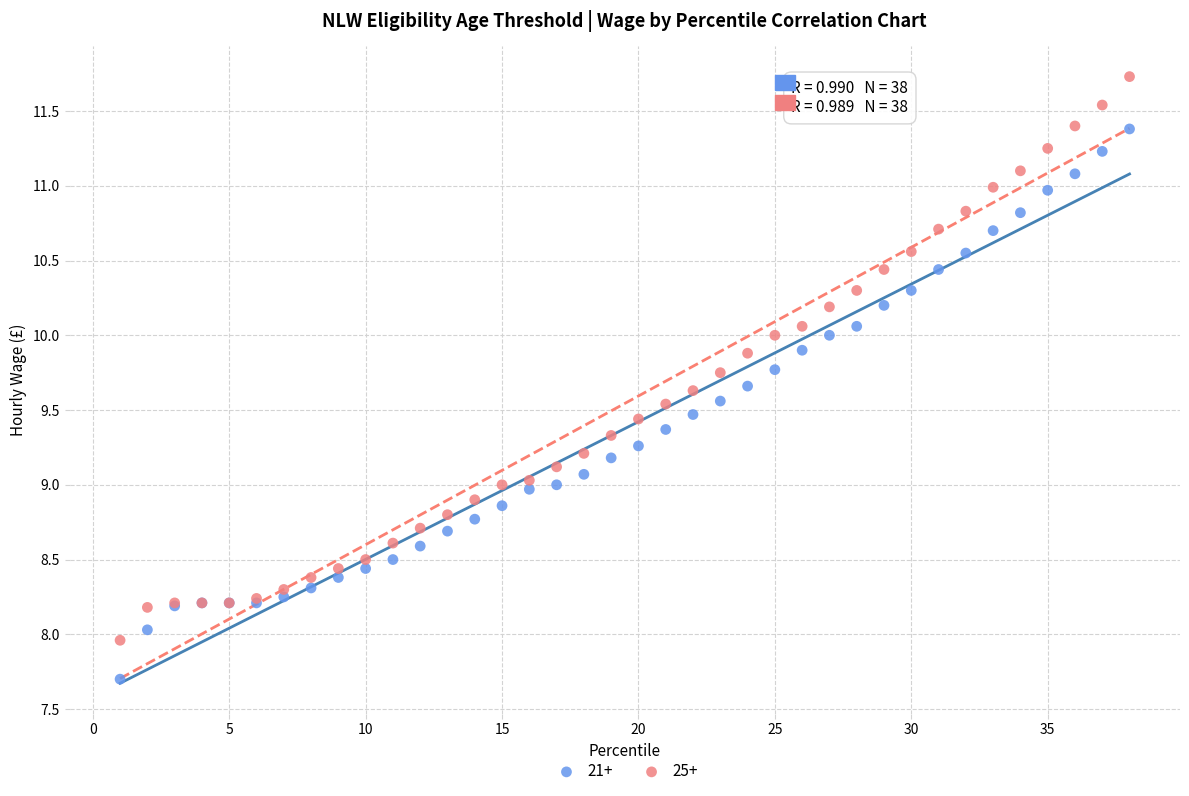

Which series reaches the minimum Y coordinate?

21+